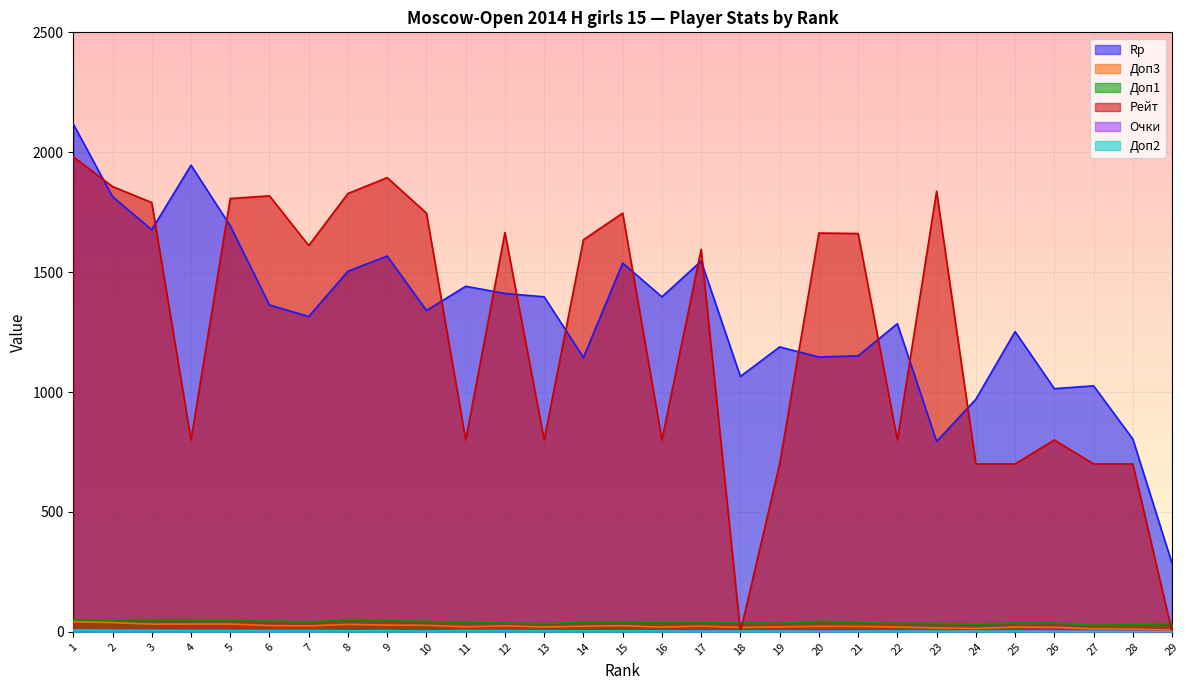

What is the value of the Rp point at the 24th from the left?

970.0